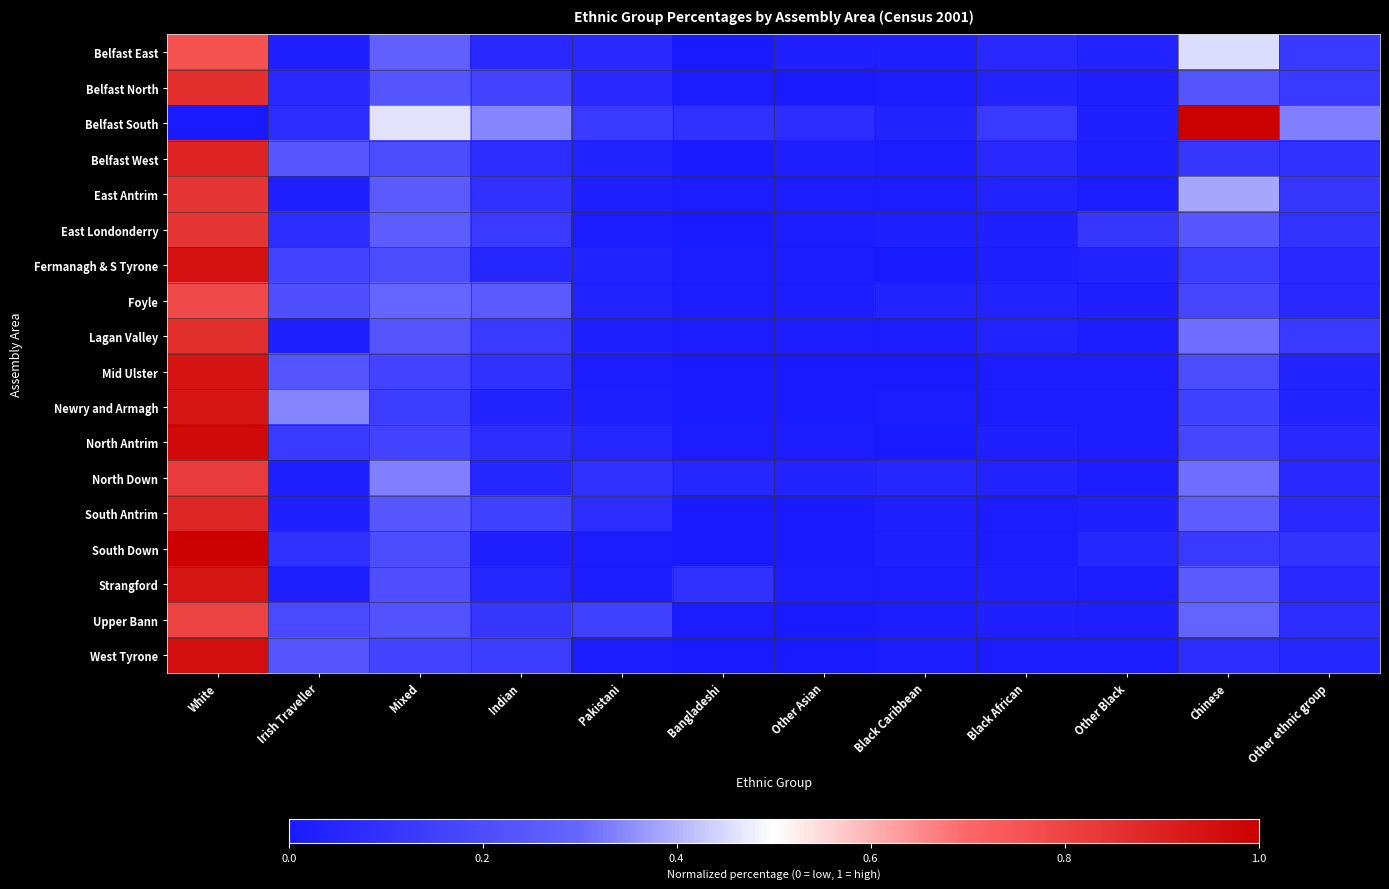

Reading left to right, what are all the values shown in this chart?

Belfast East: White=0.8	Irish Traveller=0.0	Mixed=0.3	Indian=0.1	Pakistani=0.1	Bangladeshi=0.0	Other Asian=0.0	Black Caribbean=0.0	Black African=0.1	Other Black=0.0	Chinese=0.5	Other ethnic group=0.1
Belfast North: White=0.9	Irish Traveller=0.1	Mixed=0.2	Indian=0.2	Pakistani=0.1	Bangladeshi=0.0	Other Asian=0.0	Black Caribbean=0.0	Black African=0.0	Other Black=0.0	Chinese=0.2	Other ethnic group=0.1
Belfast South: White=0.0	Irish Traveller=0.1	Mixed=0.5	Indian=0.3	Pakistani=0.1	Bangladeshi=0.1	Other Asian=0.1	Black Caribbean=0.0	Black African=0.1	Other Black=0.0	Chinese=1.0	Other ethnic group=0.3
Belfast West: White=0.9	Irish Traveller=0.2	Mixed=0.2	Indian=0.1	Pakistani=0.0	Bangladeshi=0.0	Other Asian=0.0	Black Caribbean=0.0	Black African=0.1	Other Black=0.0	Chinese=0.1	Other ethnic group=0.1
East Antrim: White=0.8	Irish Traveller=0.0	Mixed=0.3	Indian=0.1	Pakistani=0.0	Bangladeshi=0.0	Other Asian=0.0	Black Caribbean=0.0	Black African=0.0	Other Black=0.0	Chinese=0.4	Other ethnic group=0.1
East Londonderry: White=0.8	Irish Traveller=0.1	Mixed=0.3	Indian=0.1	Pakistani=0.0	Bangladeshi=0.0	Other Asian=0.0	Black Caribbean=0.0	Black African=0.0	Other Black=0.1	Chinese=0.2	Other ethnic group=0.1
Fermanagh & S Tyrone: White=1.0	Irish Traveller=0.2	Mixed=0.2	Indian=0.1	Pakistani=0.0	Bangladeshi=0.0	Other Asian=0.0	Black Caribbean=0.0	Black African=0.0	Other Black=0.0	Chinese=0.1	Other ethnic group=0.1
Foyle: White=0.8	Irish Traveller=0.2	Mixed=0.3	Indian=0.3	Pakistani=0.0	Bangladeshi=0.0	Other Asian=0.0	Black Caribbean=0.0	Black African=0.0	Other Black=0.0	Chinese=0.2	Other ethnic group=0.1
Lagan Valley: White=0.9	Irish Traveller=0.0	Mixed=0.2	Indian=0.1	Pakistani=0.0	Bangladeshi=0.0	Other Asian=0.0	Black Caribbean=0.0	Black African=0.0	Other Black=0.0	Chinese=0.3	Other ethnic group=0.1
Mid Ulster: White=0.9	Irish Traveller=0.2	Mixed=0.2	Indian=0.1	Pakistani=0.0	Bangladeshi=0.0	Other Asian=0.0	Black Caribbean=0.0	Black African=0.0	Other Black=0.0	Chinese=0.2	Other ethnic group=0.0
Newry and Armagh: White=0.9	Irish Traveller=0.3	Mixed=0.1	Indian=0.0	Pakistani=0.0	Bangladeshi=0.0	Other Asian=0.0	Black Caribbean=0.0	Black African=0.0	Other Black=0.0	Chinese=0.2	Other ethnic group=0.0
North Antrim: White=1.0	Irish Traveller=0.1	Mixed=0.2	Indian=0.1	Pakistani=0.1	Bangladeshi=0.0	Other Asian=0.0	Black Caribbean=0.0	Black African=0.0	Other Black=0.0	Chinese=0.2	Other ethnic group=0.1
North Down: White=0.8	Irish Traveller=0.0	Mixed=0.3	Indian=0.1	Pakistani=0.1	Bangladeshi=0.1	Other Asian=0.0	Black Caribbean=0.1	Black African=0.0	Other Black=0.0	Chinese=0.3	Other ethnic group=0.1
South Antrim: White=0.9	Irish Traveller=0.0	Mixed=0.2	Indian=0.2	Pakistani=0.1	Bangladeshi=0.0	Other Asian=0.0	Black Caribbean=0.0	Black African=0.0	Other Black=0.0	Chinese=0.3	Other ethnic group=0.1
South Down: White=1.0	Irish Traveller=0.1	Mixed=0.2	Indian=0.0	Pakistani=0.0	Bangladeshi=0.0	Other Asian=0.0	Black Caribbean=0.0	Black African=0.0	Other Black=0.1	Chinese=0.1	Other ethnic group=0.1
Strangford: White=0.9	Irish Traveller=0.0	Mixed=0.2	Indian=0.1	Pakistani=0.0	Bangladeshi=0.1	Other Asian=0.0	Black Caribbean=0.0	Black African=0.0	Other Black=0.0	Chinese=0.3	Other ethnic group=0.1
Upper Bann: White=0.8	Irish Traveller=0.2	Mixed=0.2	Indian=0.1	Pakistani=0.2	Bangladeshi=0.0	Other Asian=0.0	Black Caribbean=0.0	Black African=0.0	Other Black=0.0	Chinese=0.3	Other ethnic group=0.1
West Tyrone: White=1.0	Irish Traveller=0.2	Mixed=0.2	Indian=0.1	Pakistani=0.0	Bangladeshi=0.0	Other Asian=0.0	Black Caribbean=0.0	Black African=0.0	Other Black=0.0	Chinese=0.1	Other ethnic group=0.1